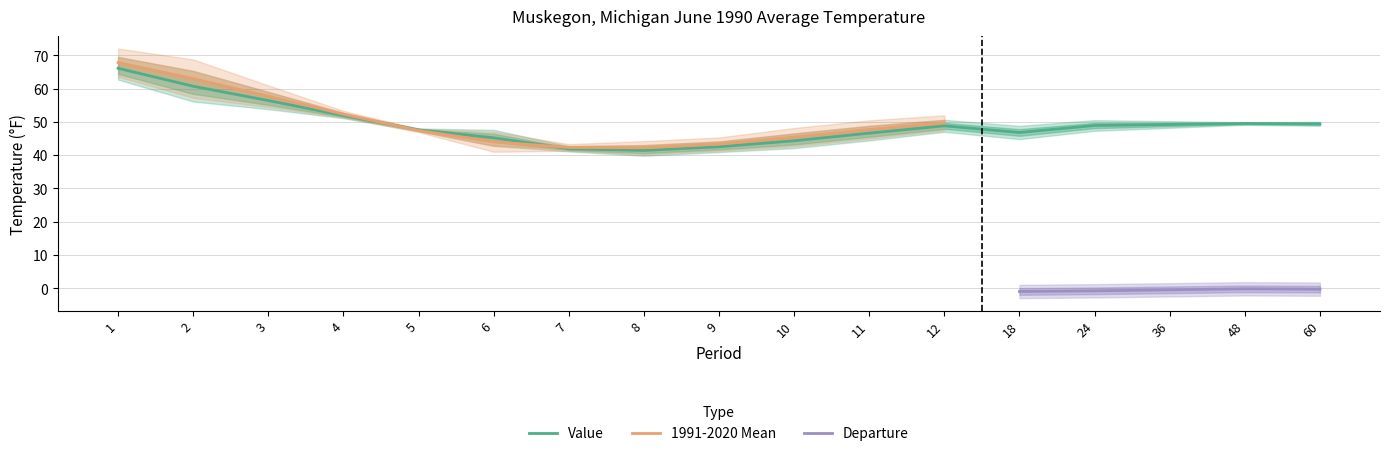

Which series has the largest range (max minus min)?

1991-2020 Mean